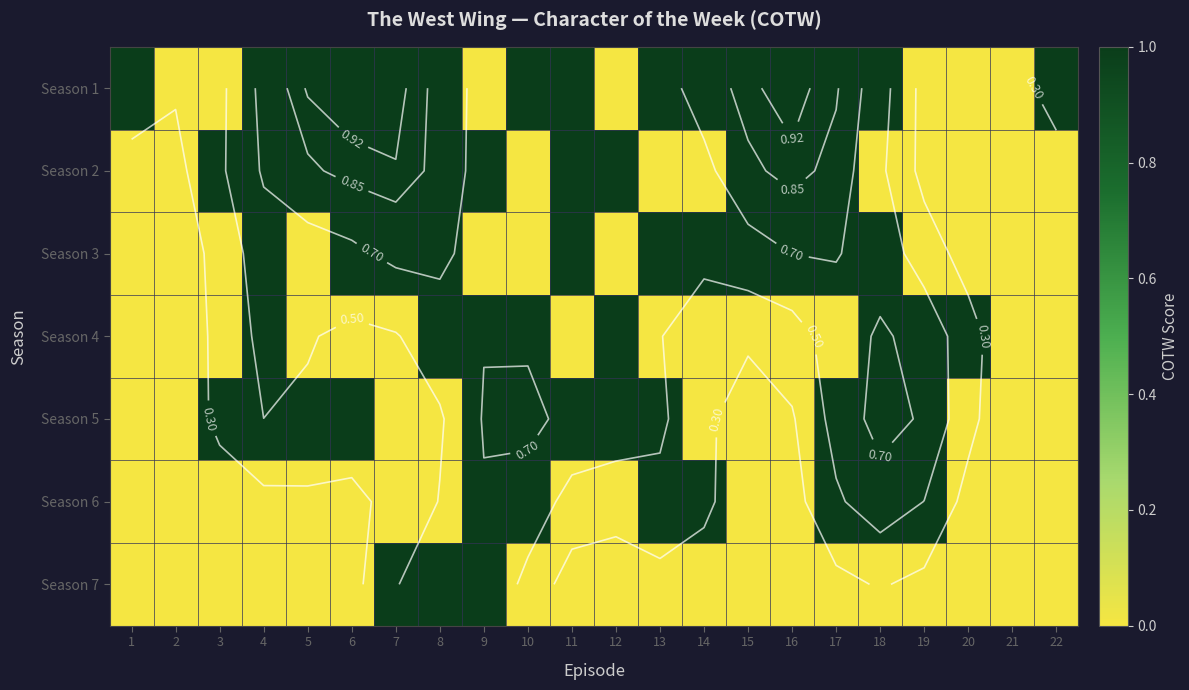

The value of Season 4 at 21 is 1. True or false?

False